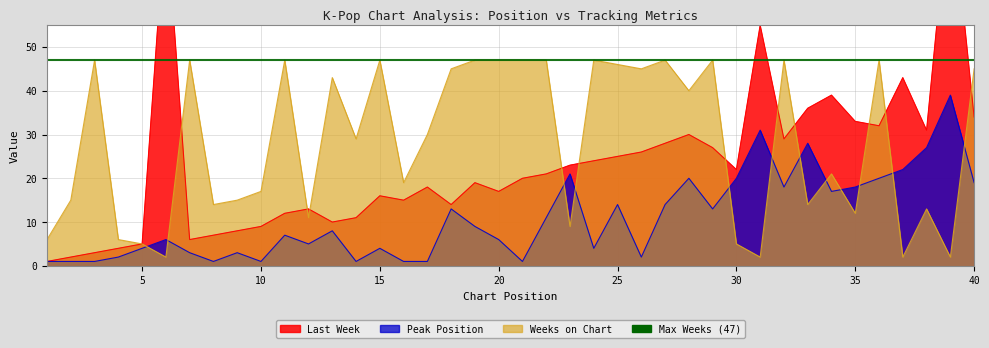

What is the average value of the Last Week series?

23